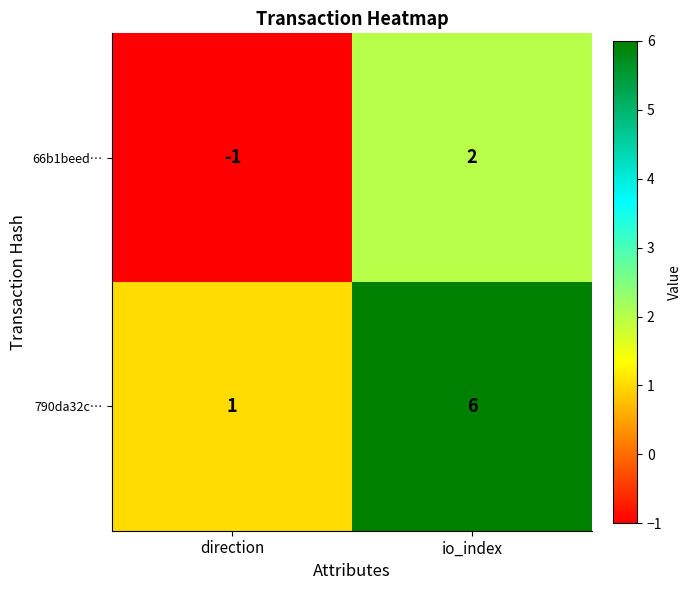

Which label corresponds to the smallest value in the chart?

direction